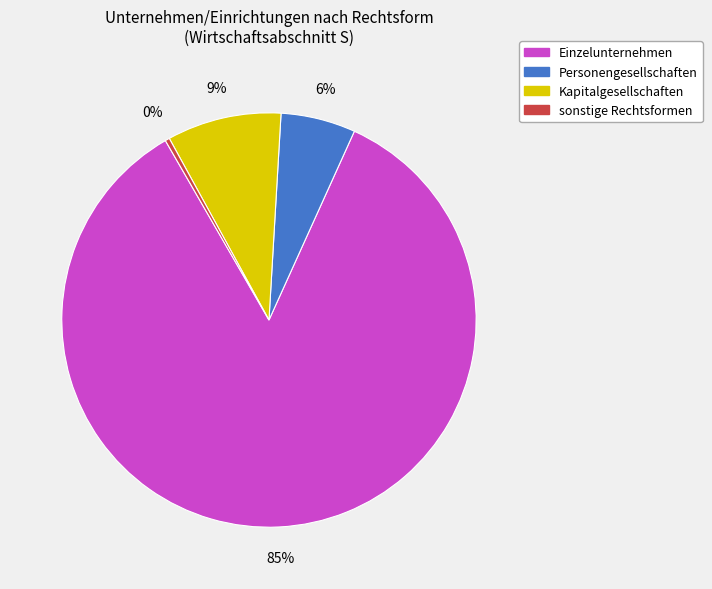

Between sonstige Rechtsformen and Kapitalgesellschaften, which is larger?

Kapitalgesellschaften